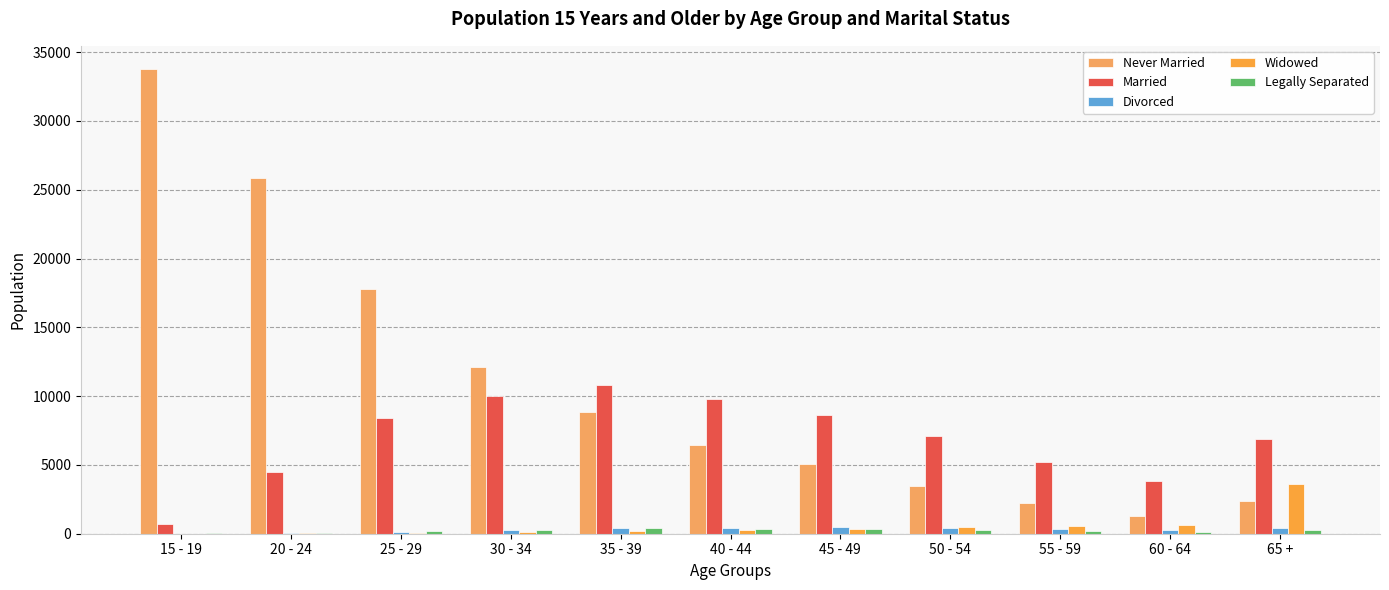

What is the label of the 1st bar from the left?

15 - 19